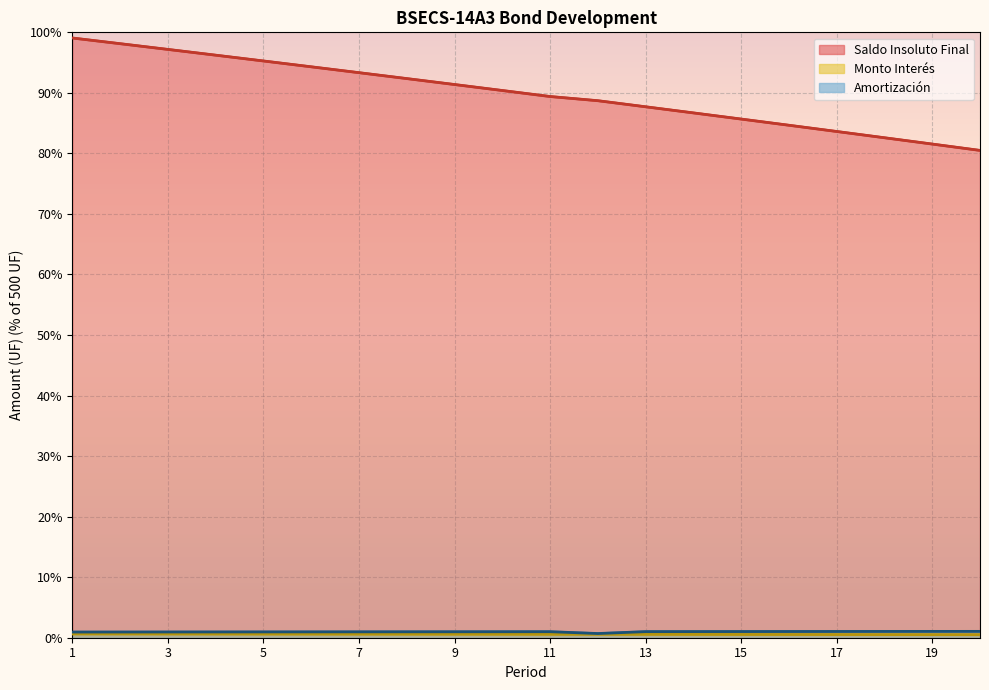

True or false: Amortización has more than 0 points higher than both neighbors.

True